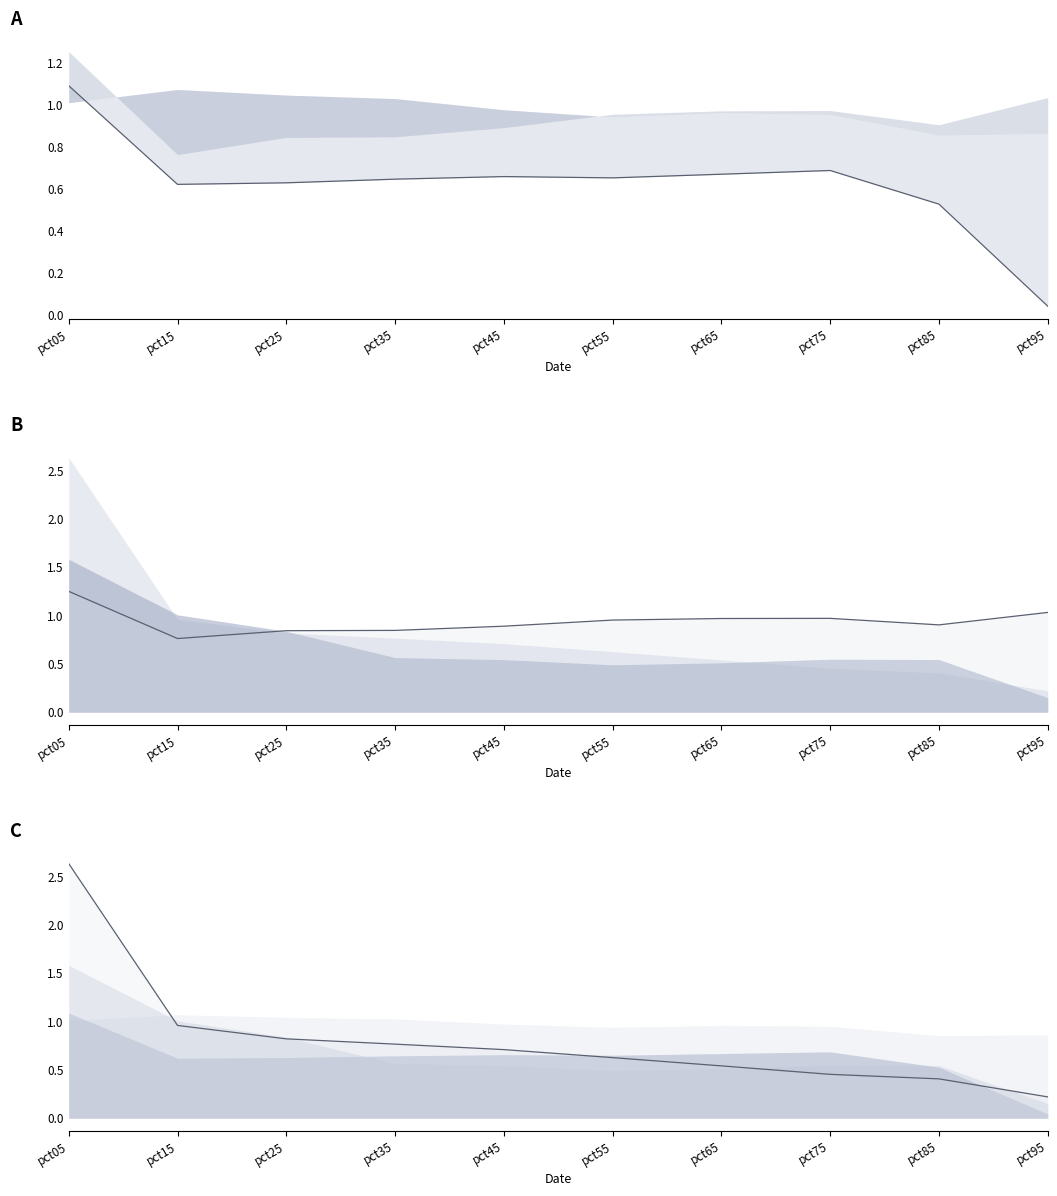

Between pct05 and pct85, which is larger?

pct05